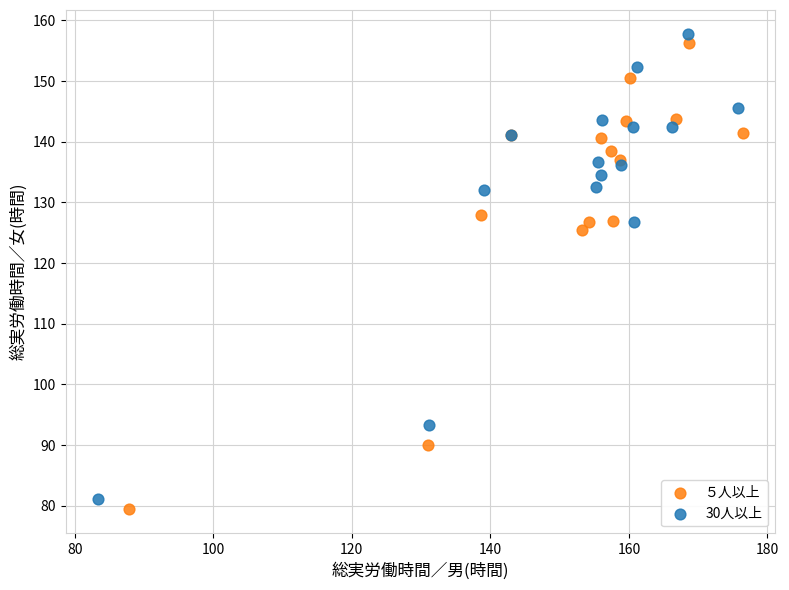

What are all the series names shown in the legend?

５人以上, 30人以上